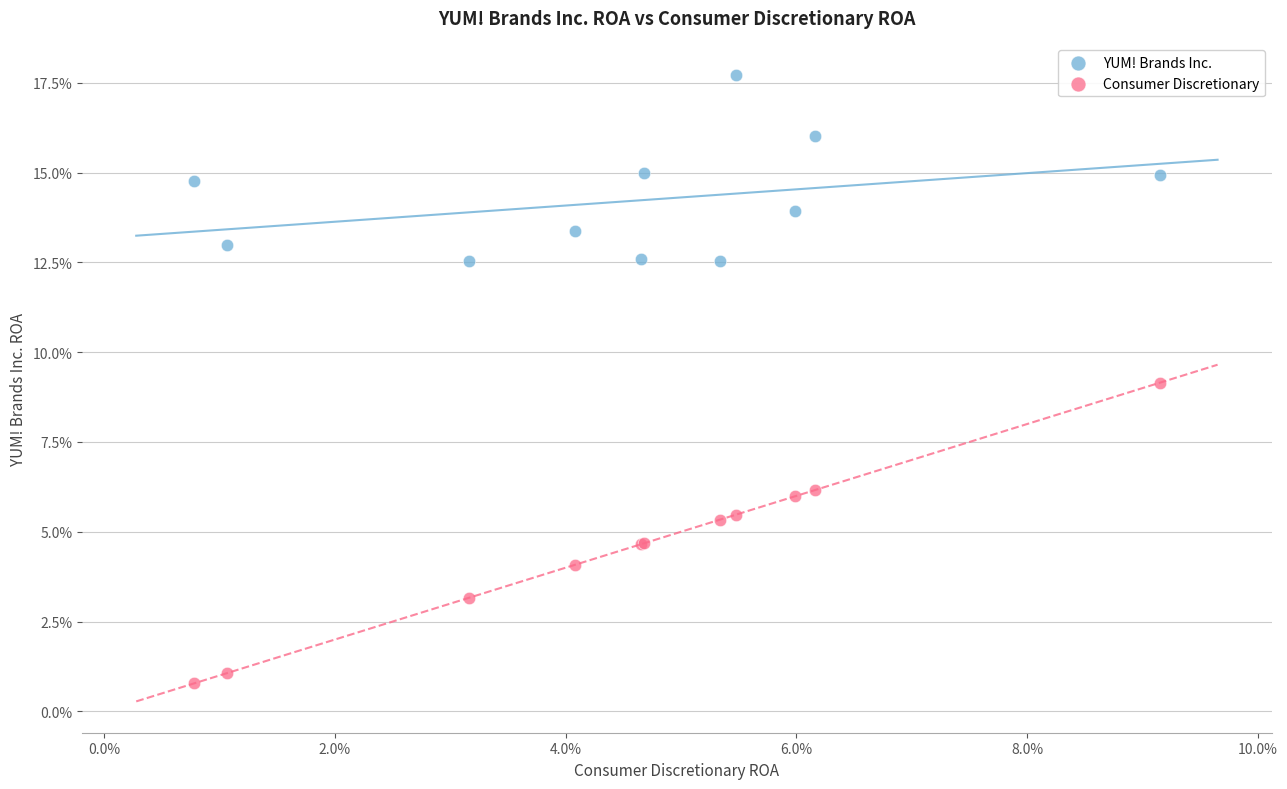

Which series contains the highest Y value?

YUM! Brands Inc.